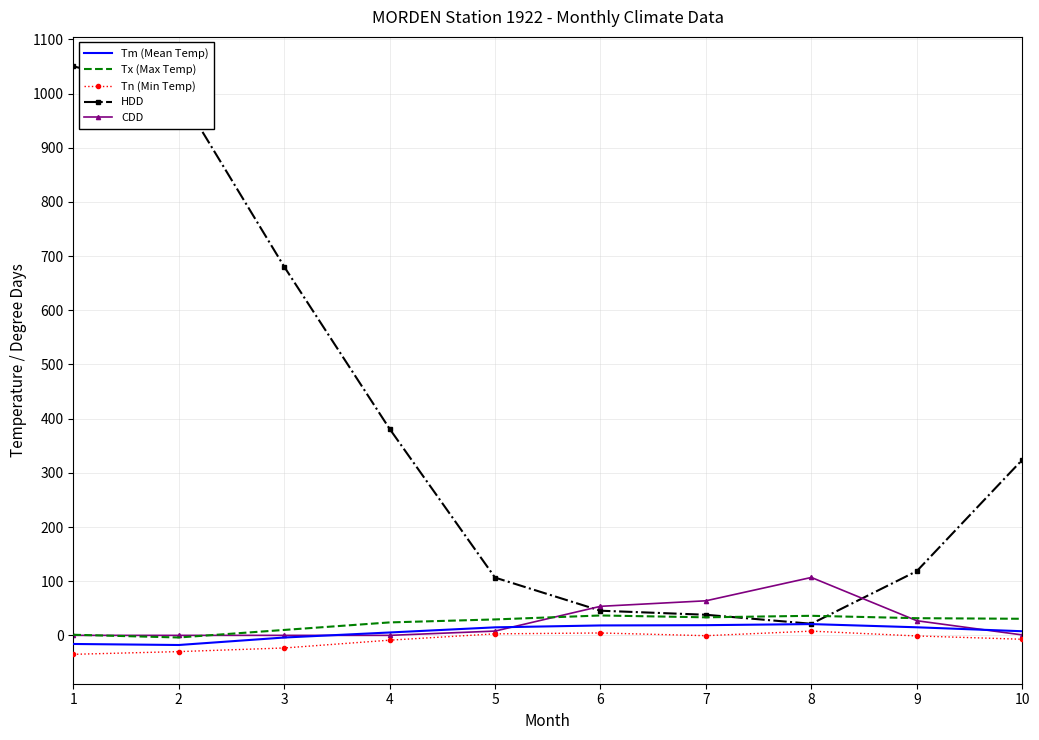

True or false: Tn (Min Temp) and Tx (Max Temp) intersect in this chart.

False